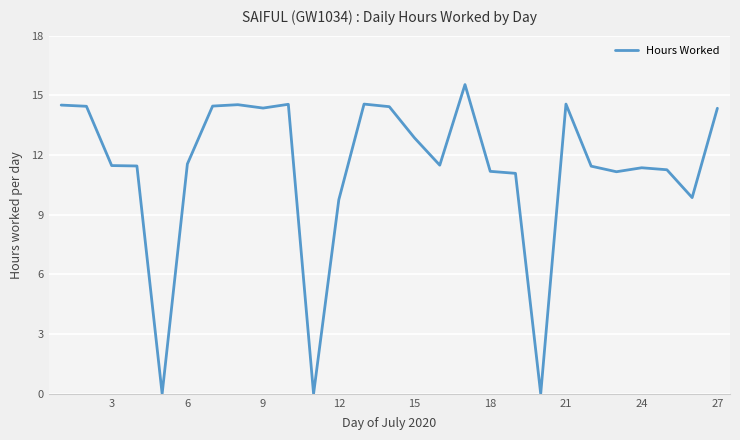

What is the greatest value displayed?

15.5